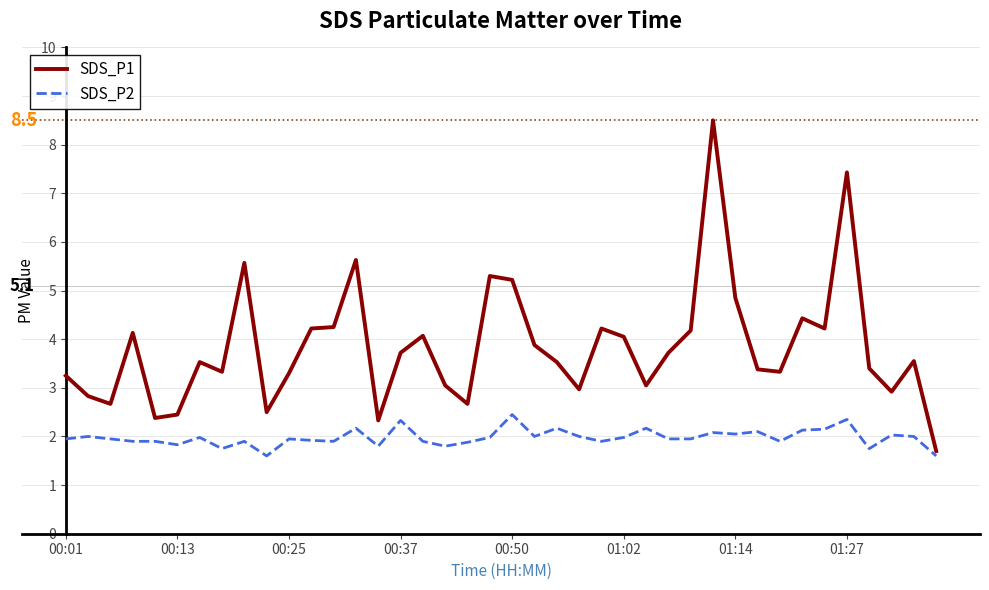

At how many categories does at least one series exceed 6?

2